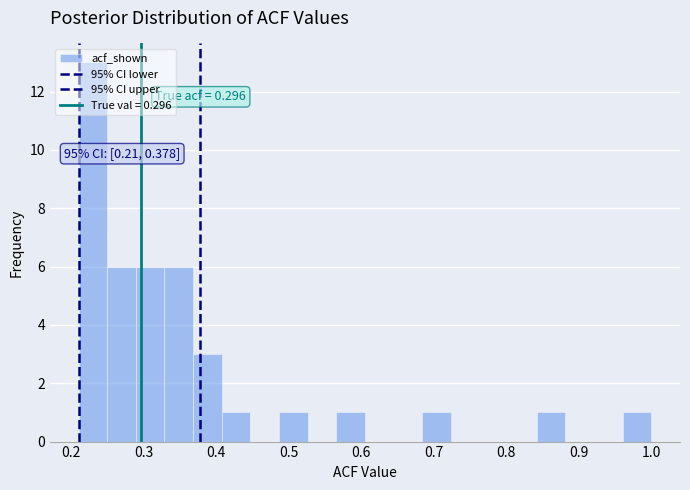

Around what value on the x-axis is the tallest bar? Give the approximate position of its centre, as read against the axis.

0.23